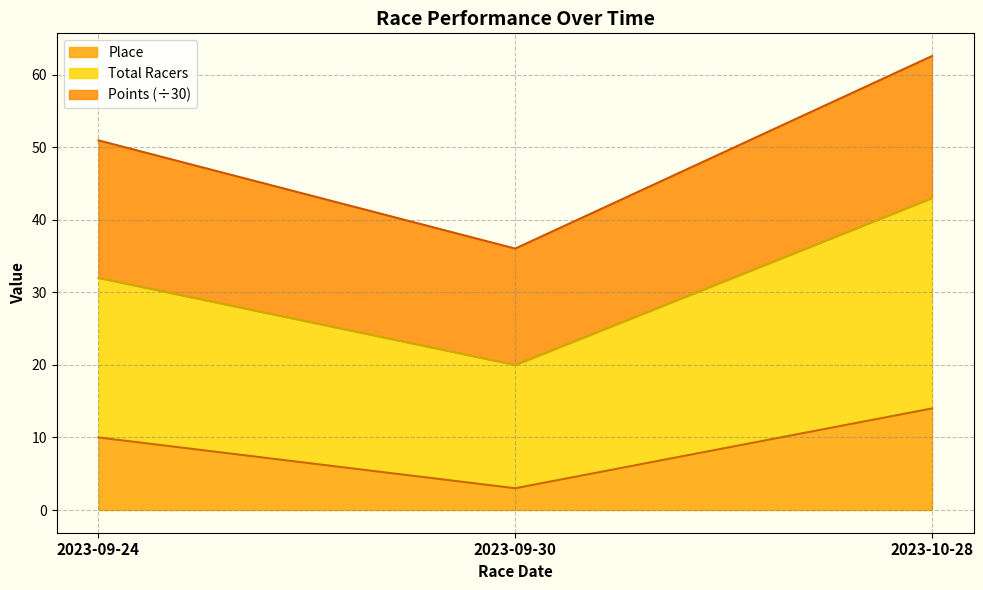

True or false: Place has a value of 14 at 2023-10-28.

True